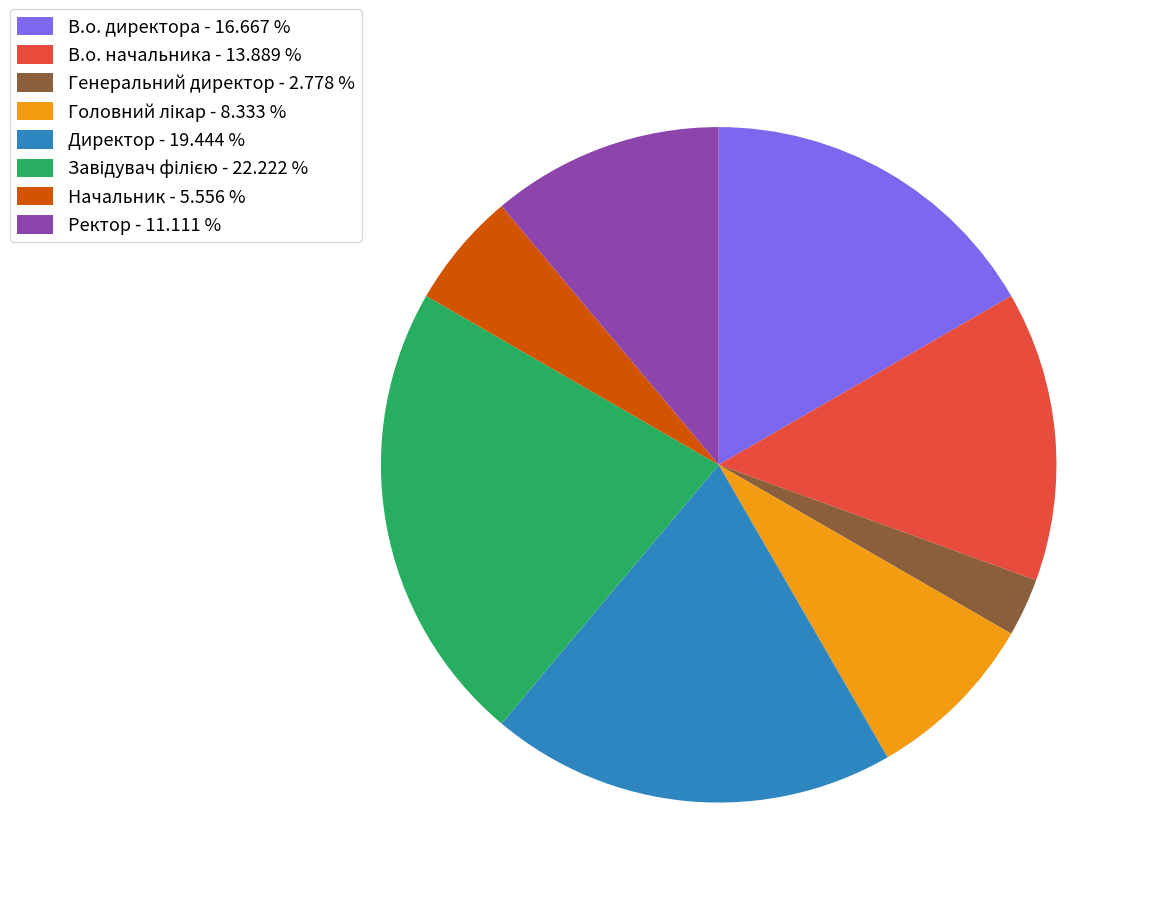

Approximately how many times larger is the value at Директор - 19.444 % compared to Начальник - 5.556 %?

3.5